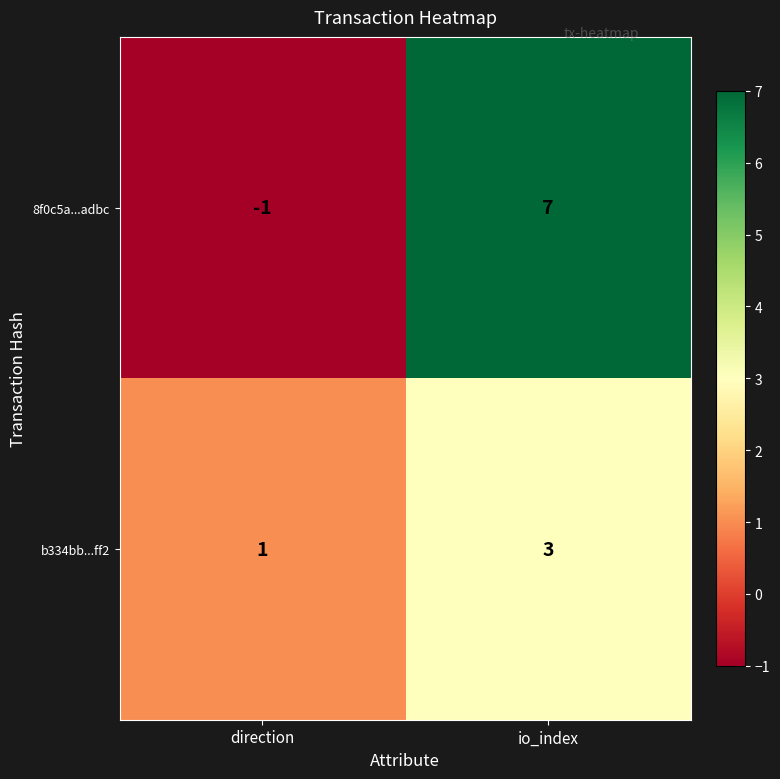

How many data points does each series have?

2